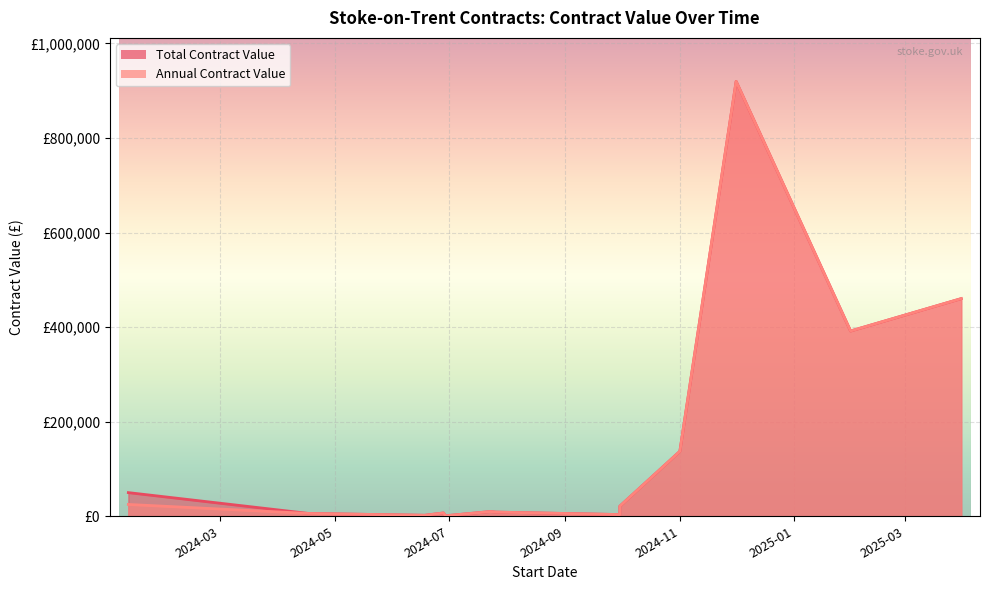

True or false: Total Contract Value and Annual Contract Value cross at least once.

False